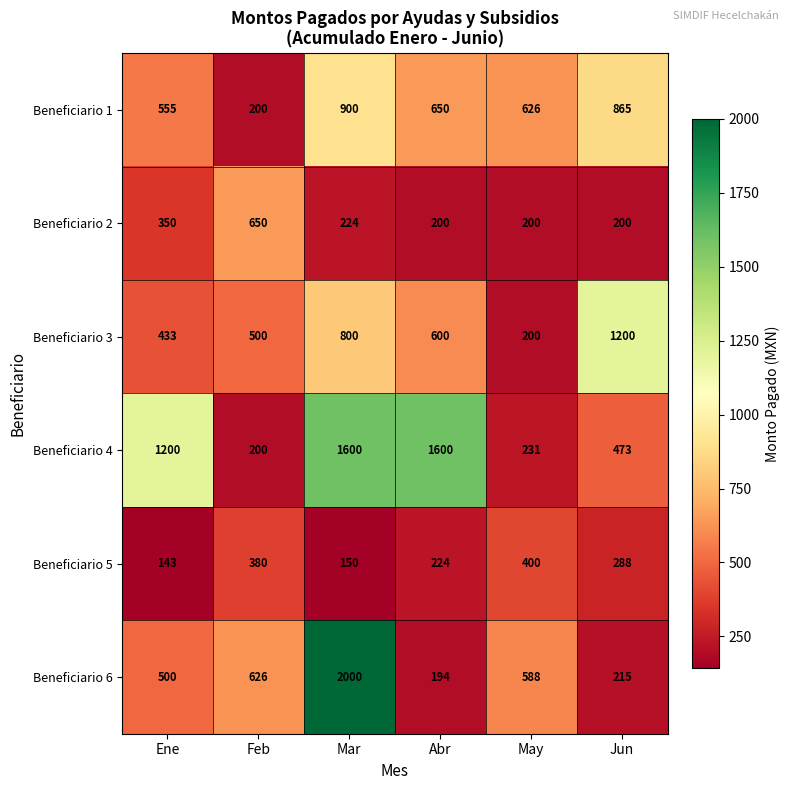

Between Ene and Jun, which series saw the biggest shift?

Beneficiario 3